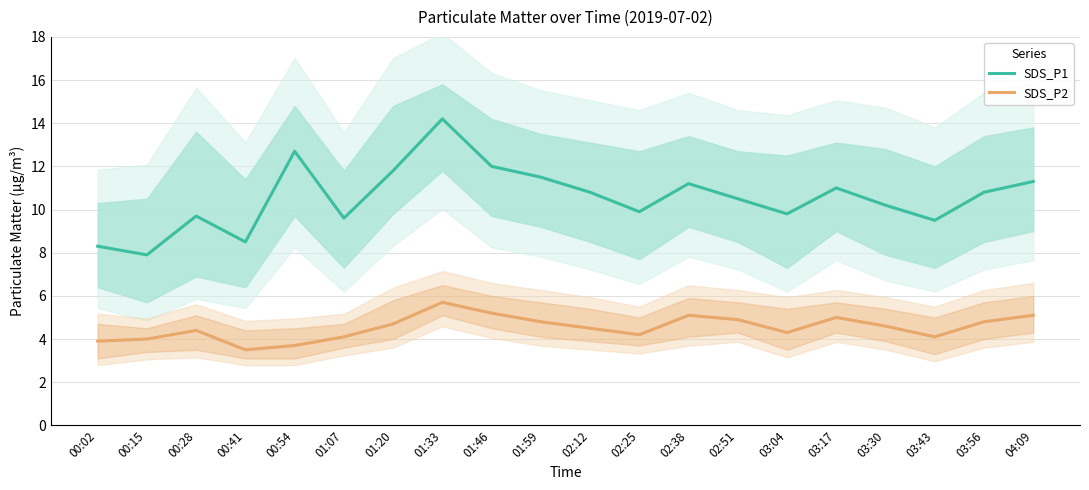

What is the spread (max minus min) of values at 02:25?

5.7